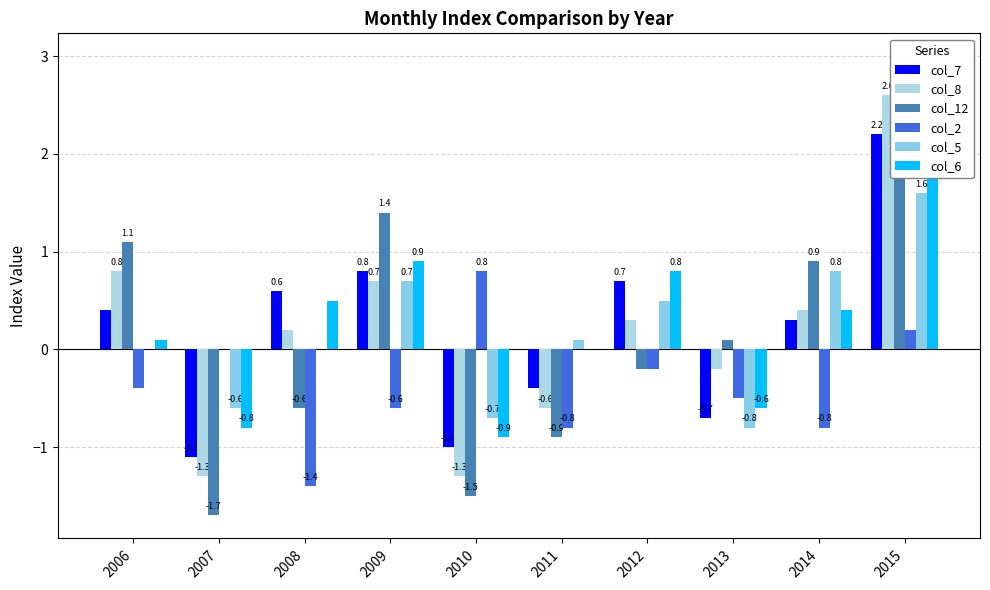

What is the sum of all col_12 values?

1.6